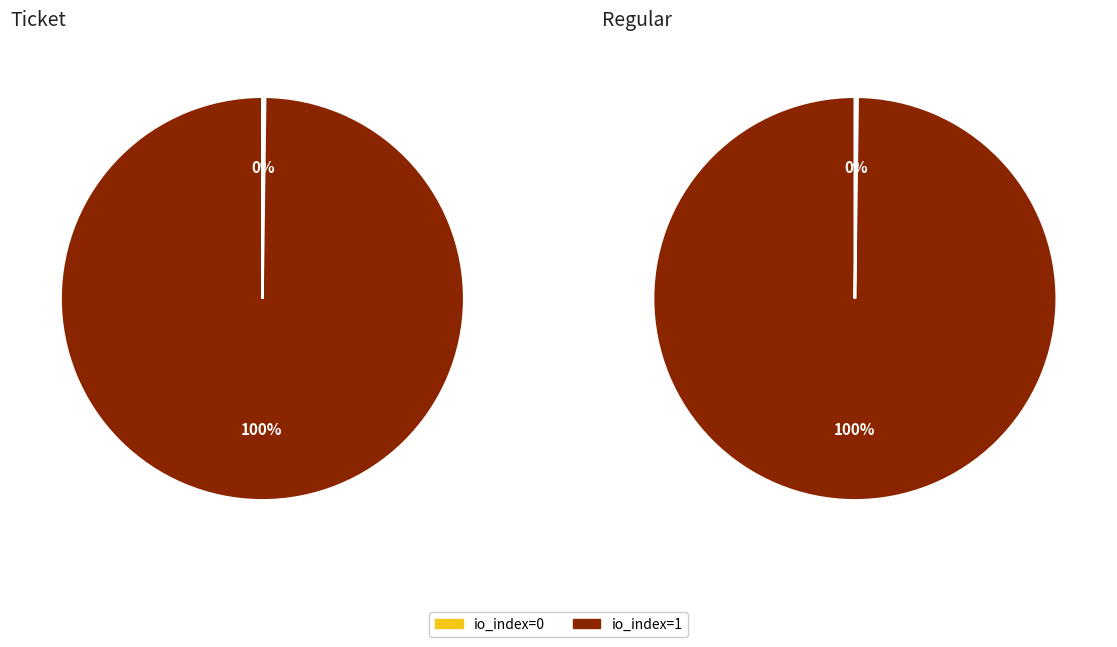

What portion of the pie excludes Regular (io_index 0)?

99.9%